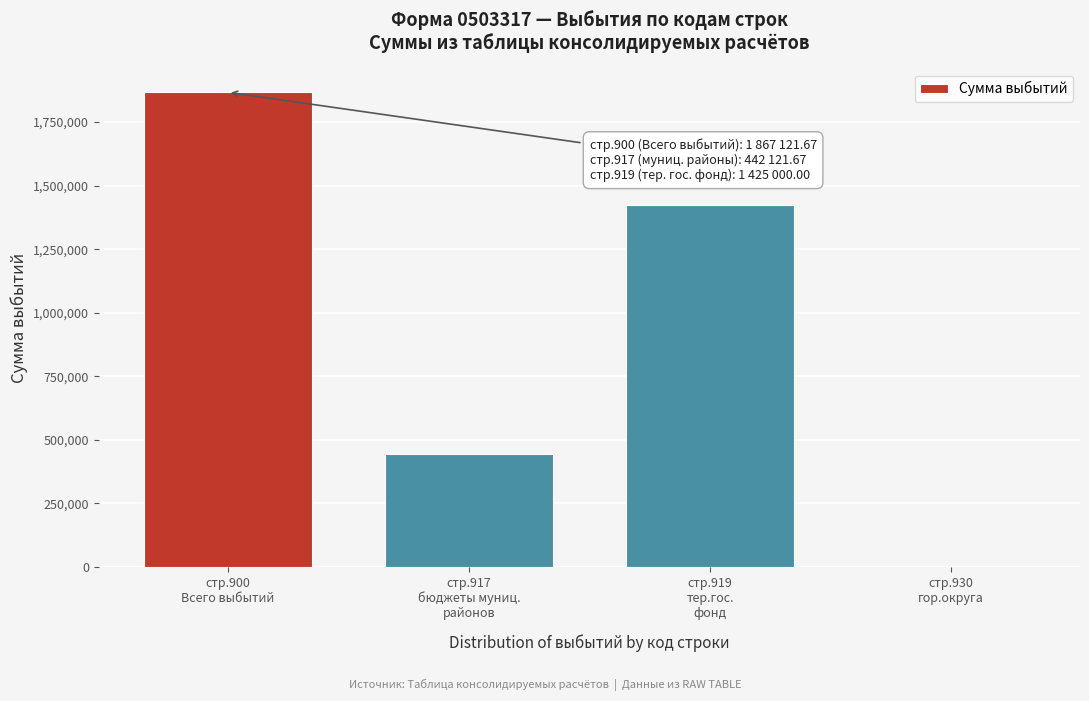

What is the maximum value shown in the chart?

1867121.7